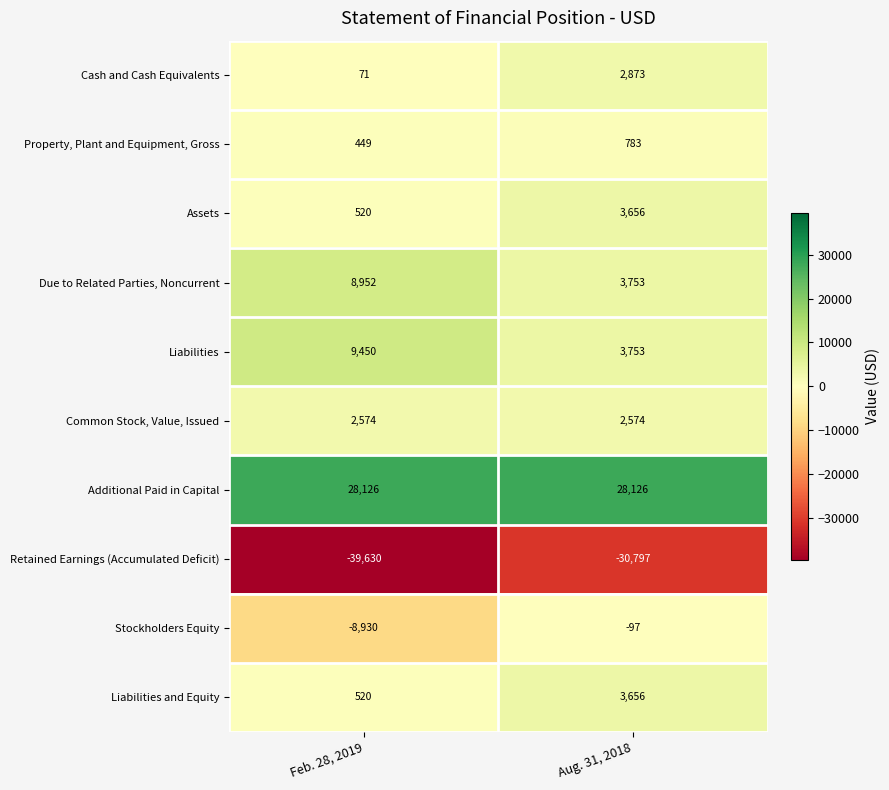

The Property, Plant and Equipment, Gross series shows 783 at Aug. 31, 2018. True or false?

True